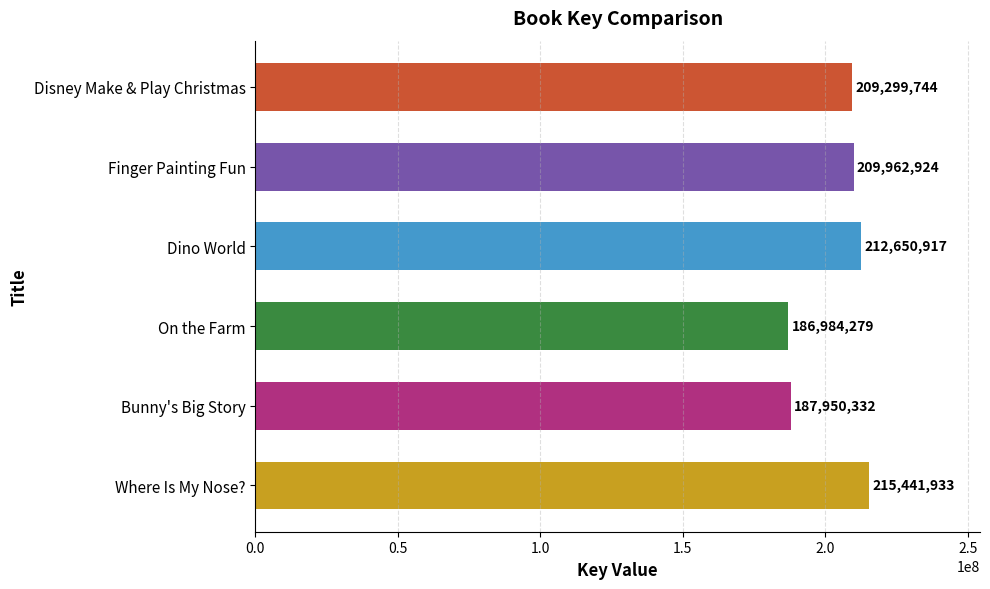

Approximately how many times larger is the value at Bunny's Big Story compared to Where Is My Nose??

0.9